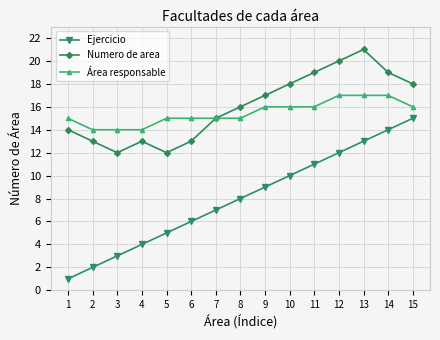

What is the sum of all Ejercicio values?

120